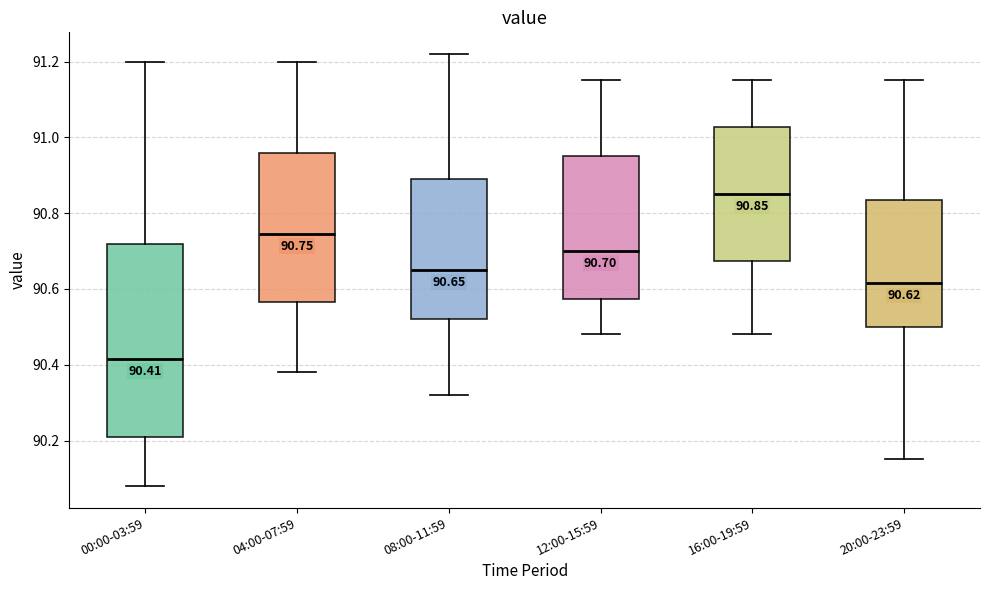

Which box's median line is the highest?

16:00-19:59